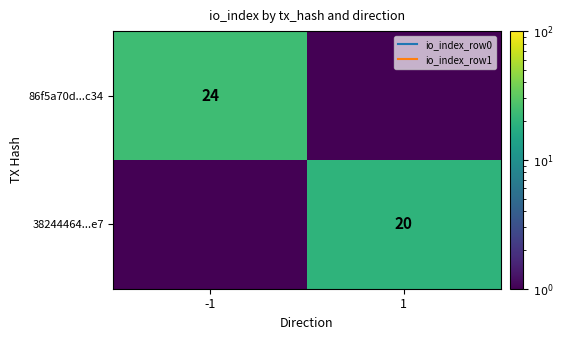

At how many categories does at least one series exceed 17?

2